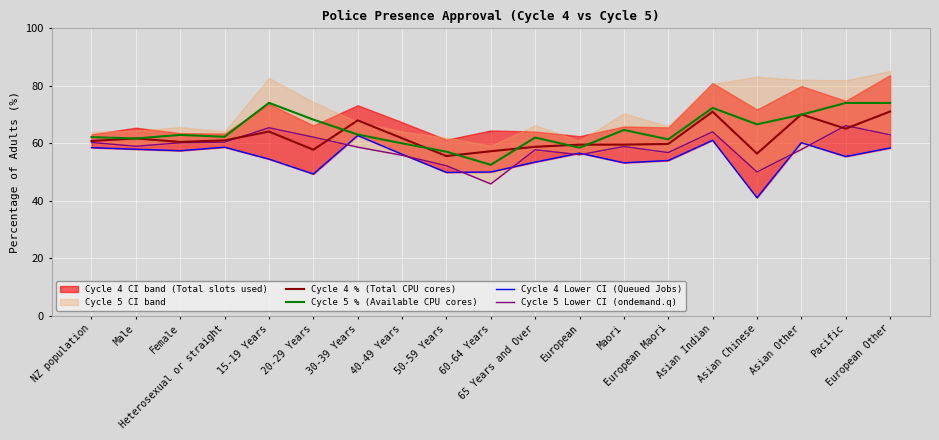

What is the value of the Cycle 4 % (Total CPU cores) point at the 14th from the left?

59.8